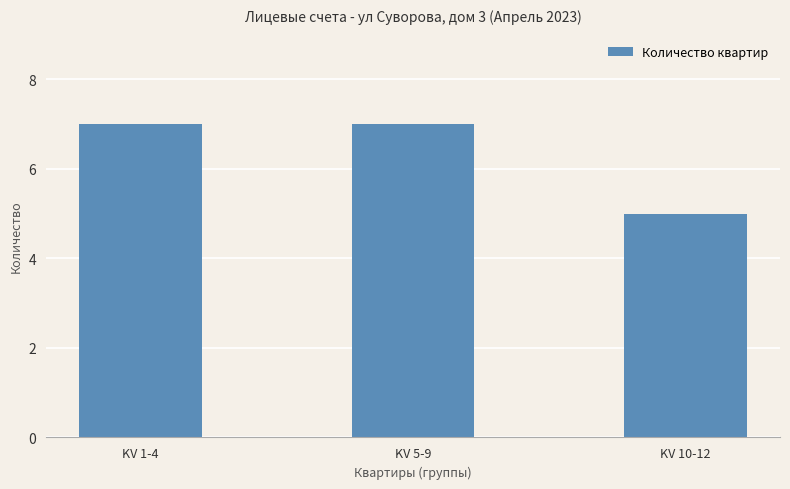

What position from the right is KV 1-4?

3